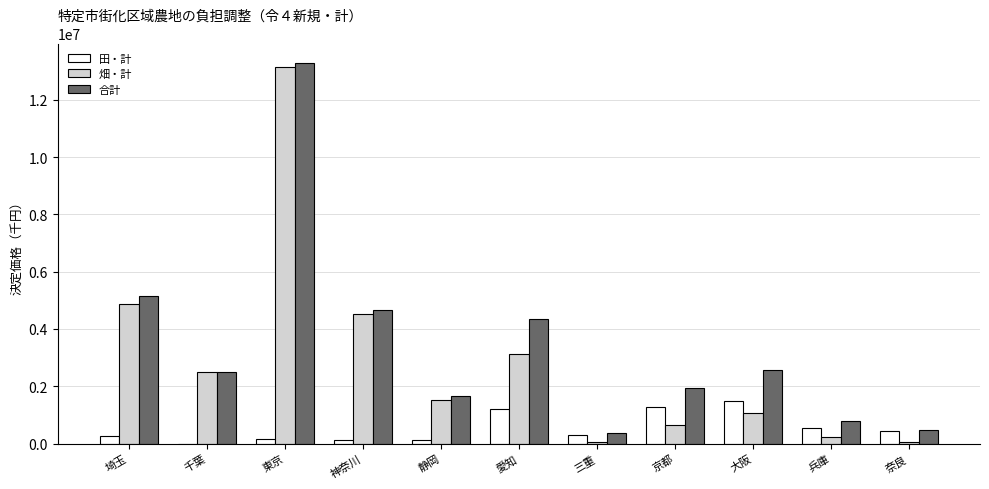

Which category has the highest value in the 合計 series?

東京